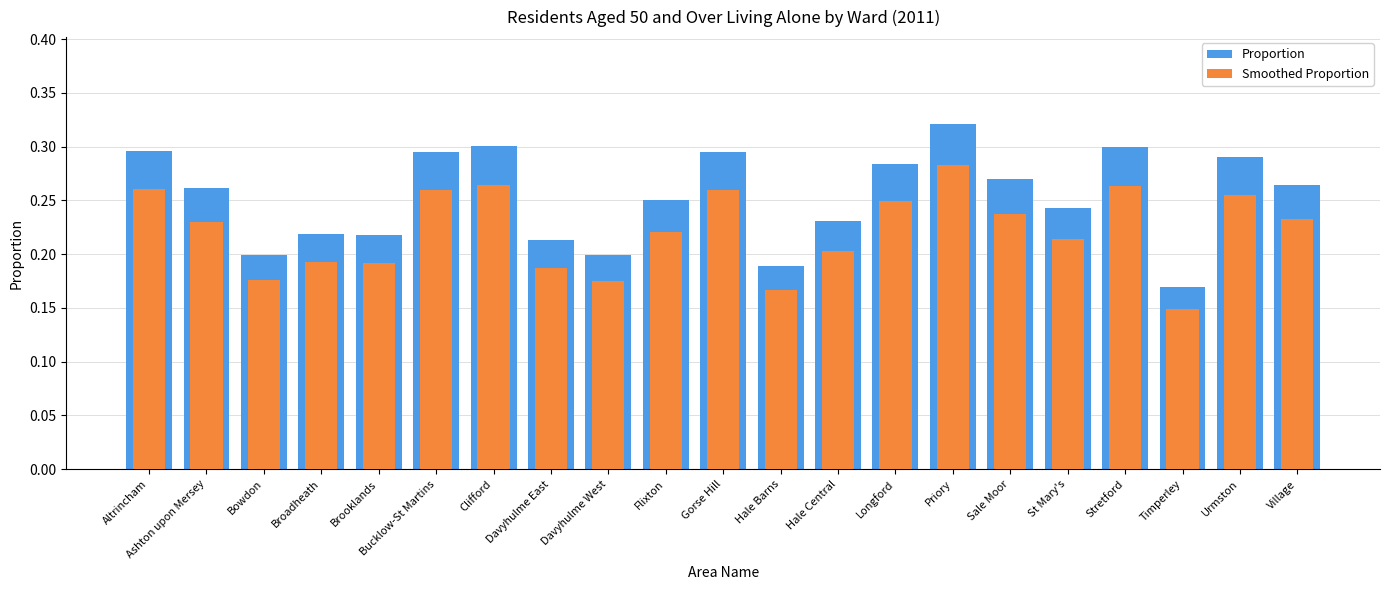

What are all the series names shown in the legend?

Proportion, Smoothed Proportion